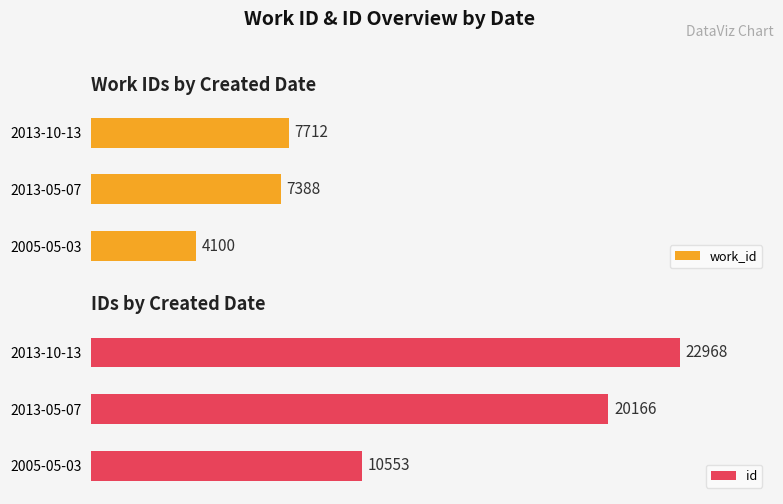

How many data points does each series have?

3